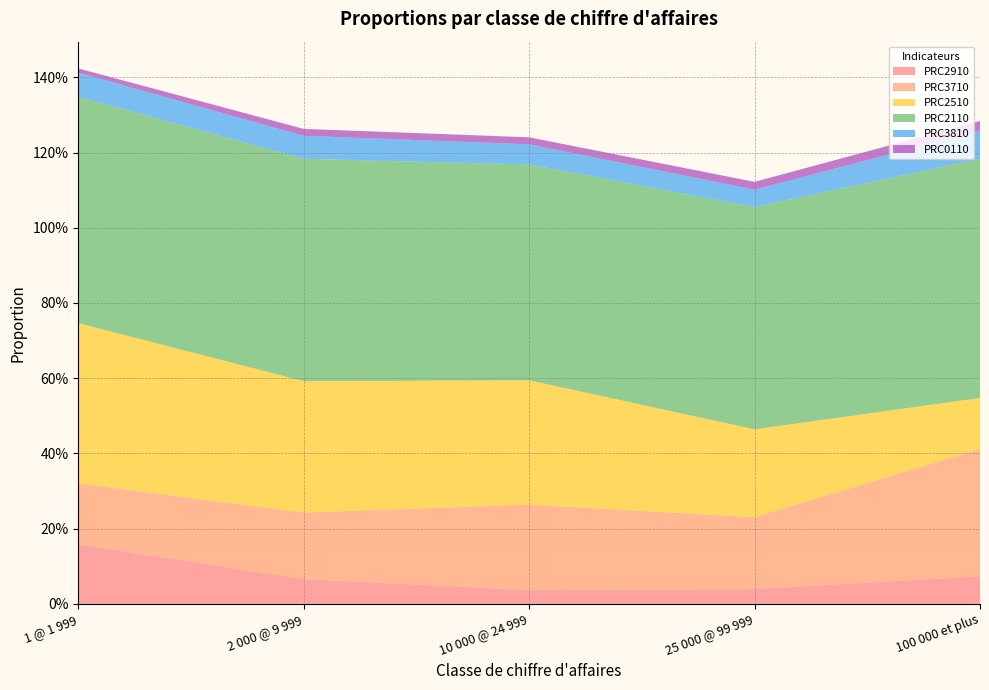

Reading right to left, list all the values displayed in this chart.

PRC2910: 100 000 et plus=0.1	25 000 @ 99 999=0.0	10 000 @ 24 999=0.0	2 000 @ 9 999=0.1	1 @ 1 999=0.2
PRC3710: 100 000 et plus=0.3	25 000 @ 99 999=0.2	10 000 @ 24 999=0.2	2 000 @ 9 999=0.2	1 @ 1 999=0.2
PRC2510: 100 000 et plus=0.1	25 000 @ 99 999=0.2	10 000 @ 24 999=0.3	2 000 @ 9 999=0.3	1 @ 1 999=0.4
PRC2110: 100 000 et plus=0.6	25 000 @ 99 999=0.6	10 000 @ 24 999=0.6	2 000 @ 9 999=0.6	1 @ 1 999=0.6
PRC3810: 100 000 et plus=0.1	25 000 @ 99 999=0.0	10 000 @ 24 999=0.1	2 000 @ 9 999=0.1	1 @ 1 999=0.1
PRC0110: 100 000 et plus=0.0	25 000 @ 99 999=0.0	10 000 @ 24 999=0.0	2 000 @ 9 999=0.0	1 @ 1 999=0.0